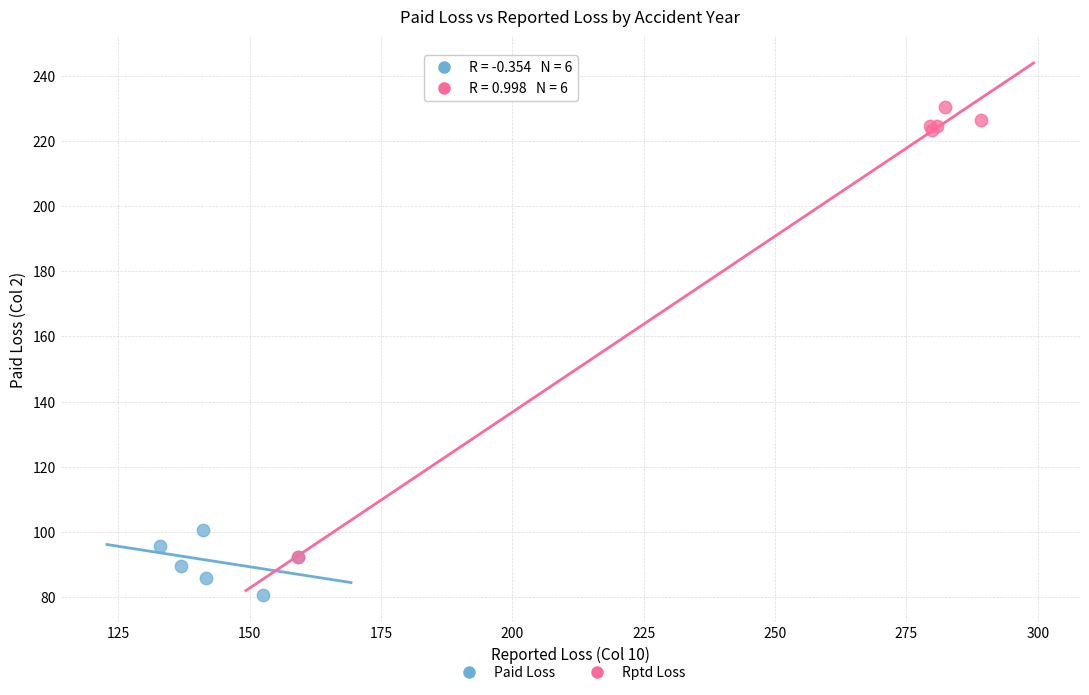

Which series has the widest spread of Y values?

Rptd Loss